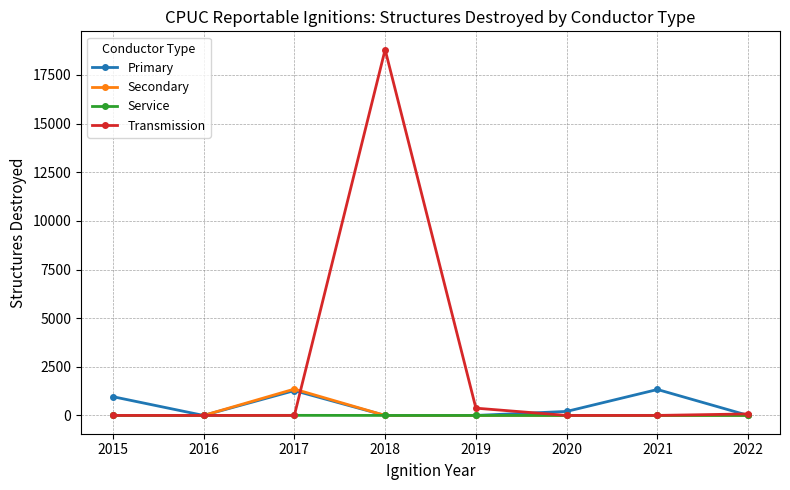

Is the value of Transmission at 2018 greater than the value of Primary at 2018?

Yes